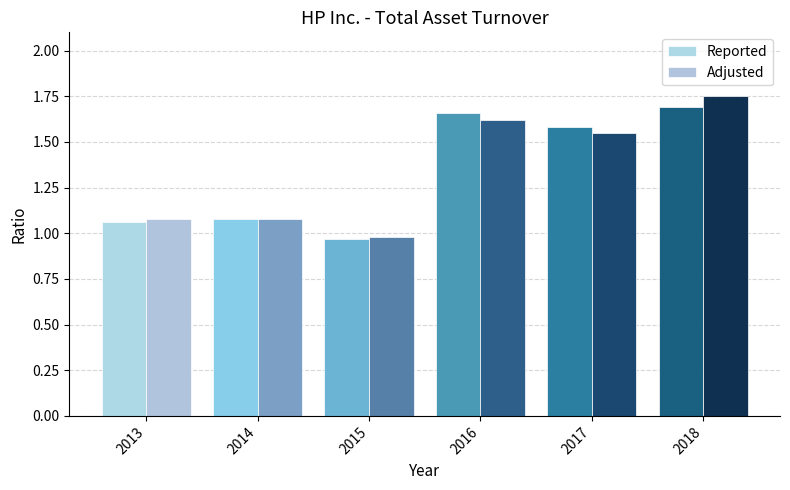

What is the difference between the Reported values at 2017 and 2015?

0.6